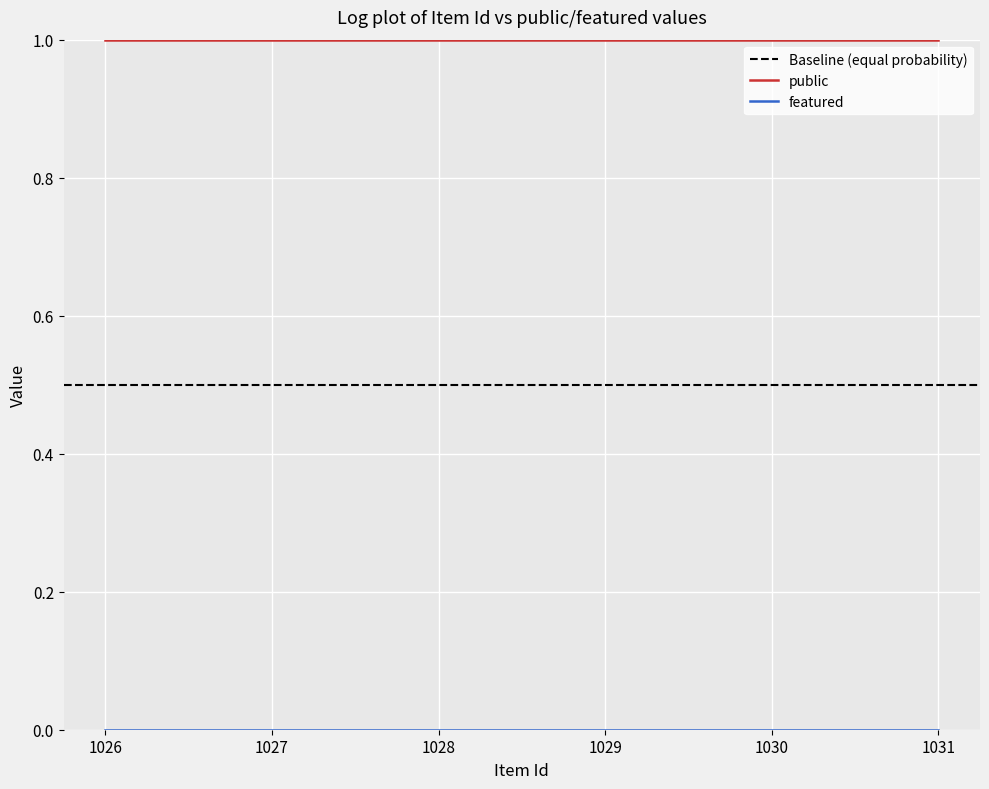

True or false: featured has more than 0 interior local peaks.

False